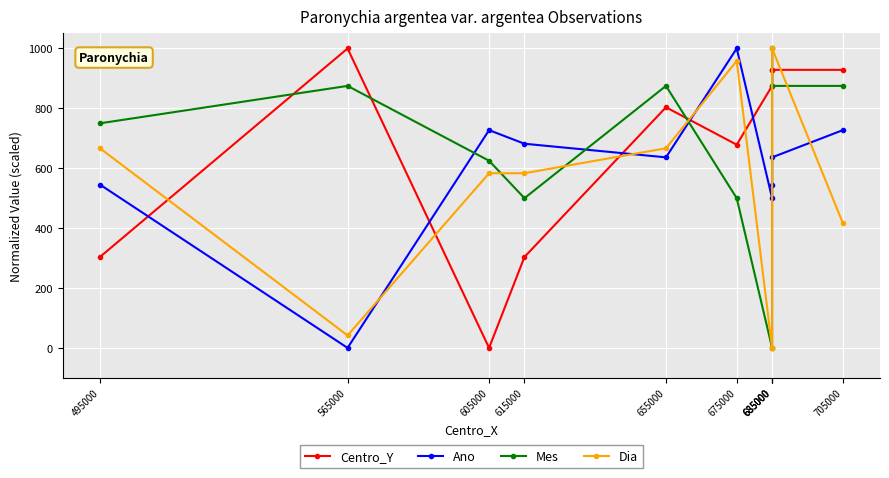

How many intersections are there between Mes and Dia?

5